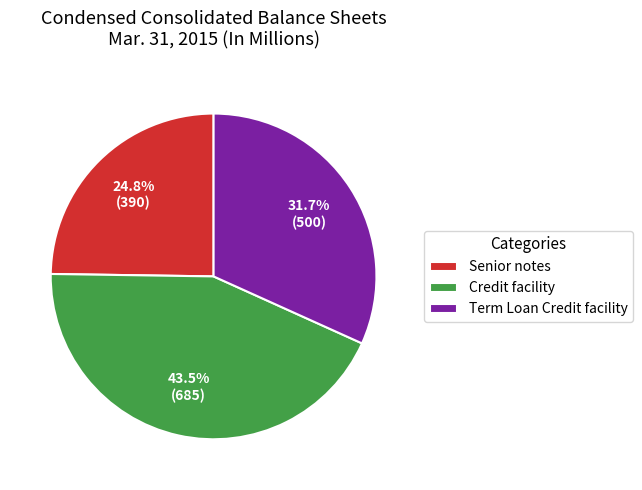

What percentage is NOT represented by Term Loan Credit facility?

68.3%